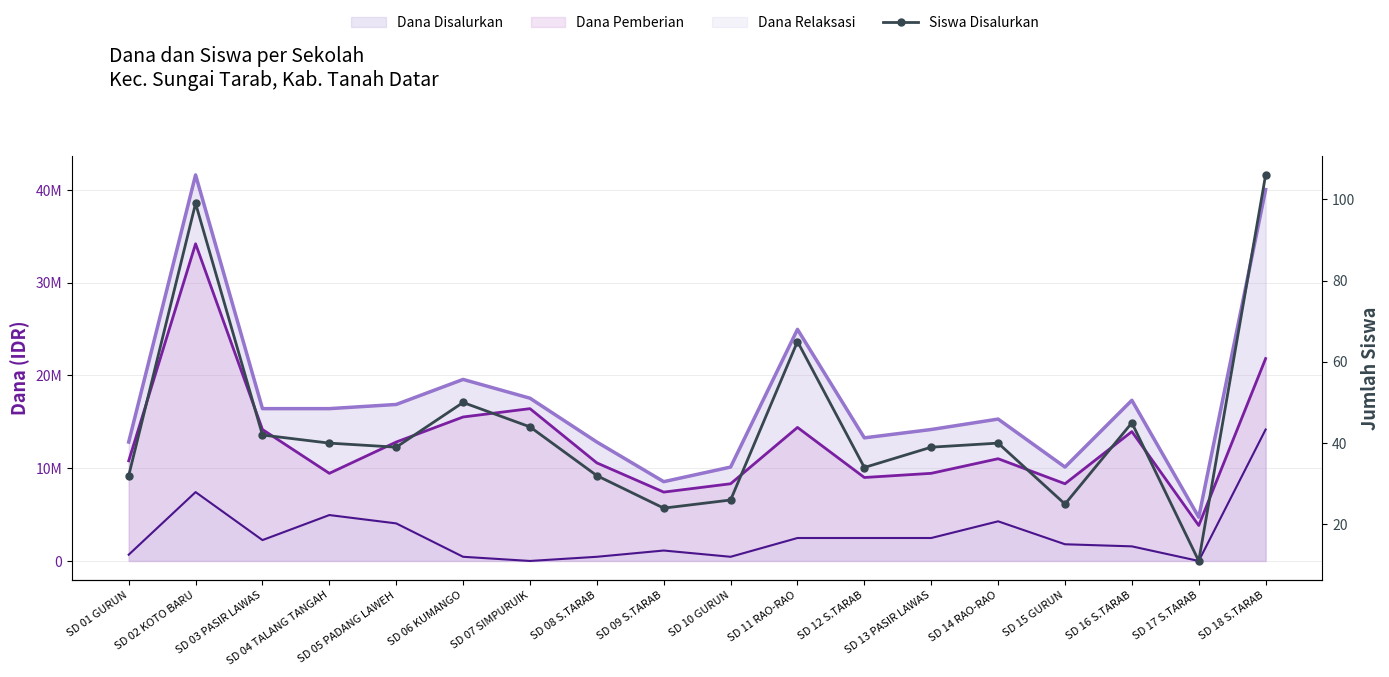

How many lines are shown in the chart?

1